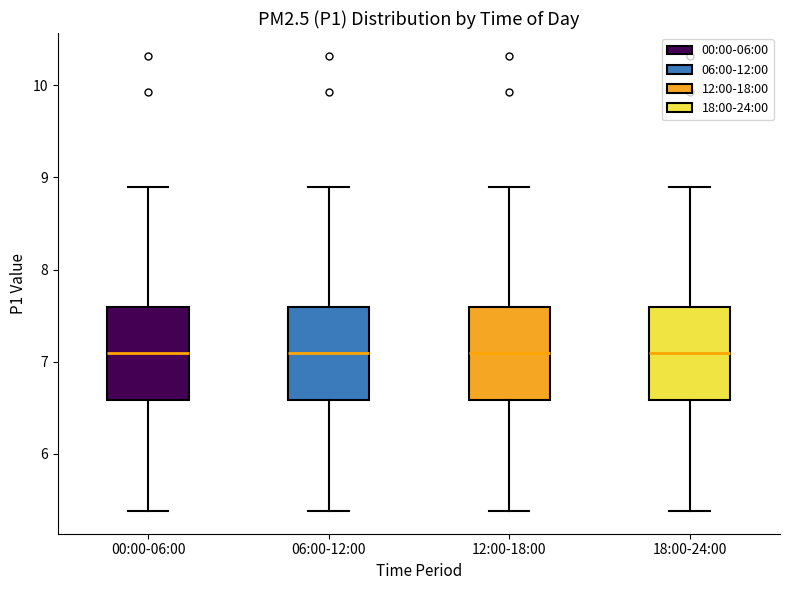

Where is the lower edge of the box for 06:00-12:00 on the y-axis? The values are not printed on the chart, so give them approximately, as read against the axis.

6.6